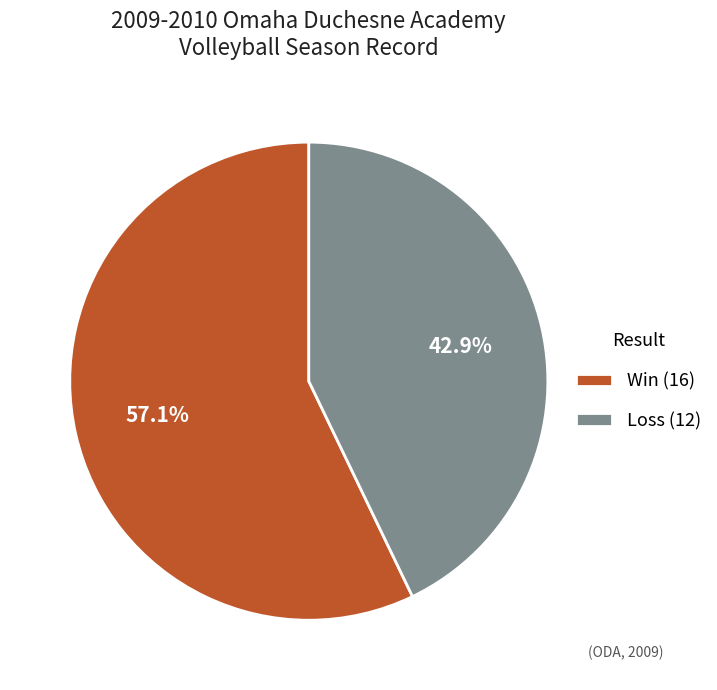

Which slice is the smallest?

Loss (12)